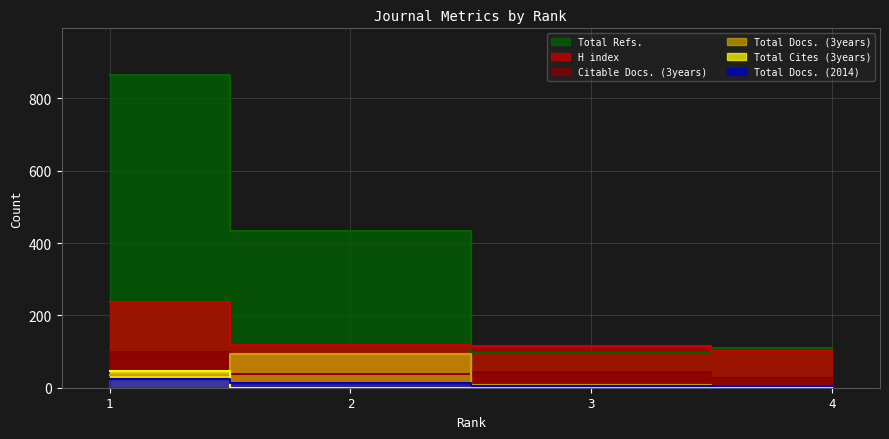

True or false: H index and Total Docs. (3years) intersect in this chart.

False